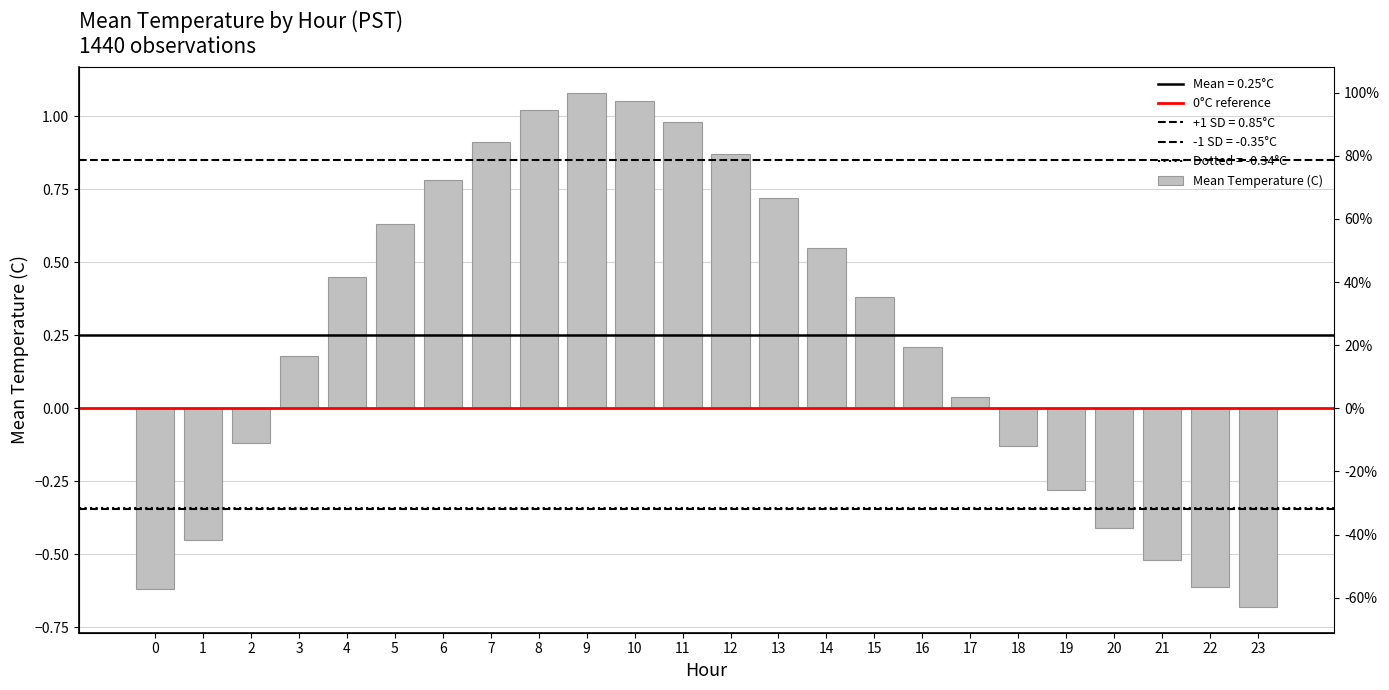

What is the smallest value displayed?

-0.7